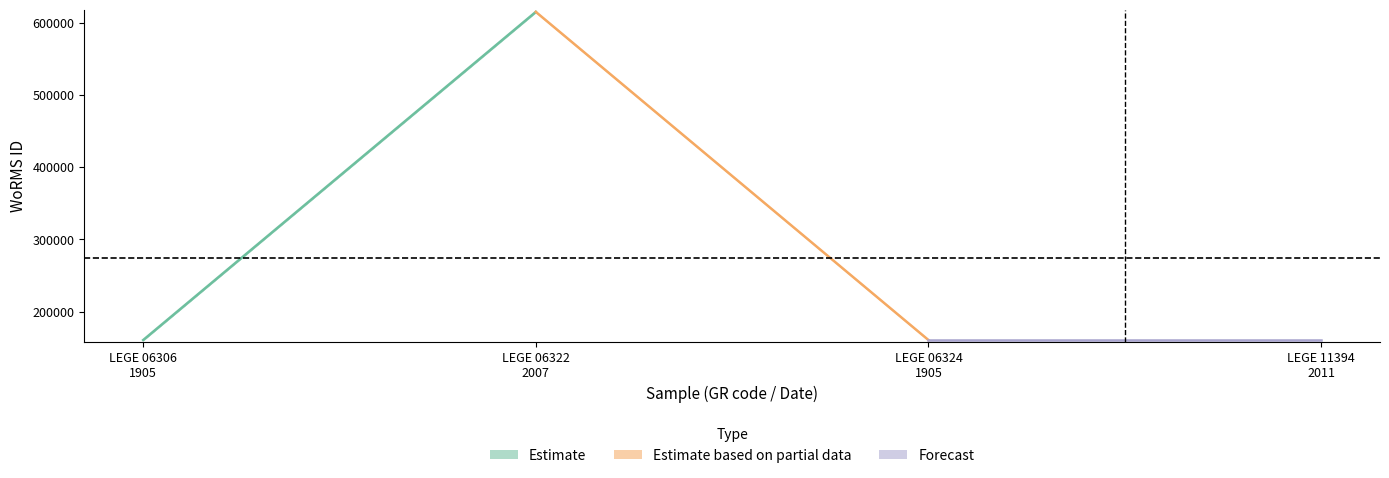

True or false: WoRMS_ID_center and WoRMS_ID_lower intersect in this chart.

False